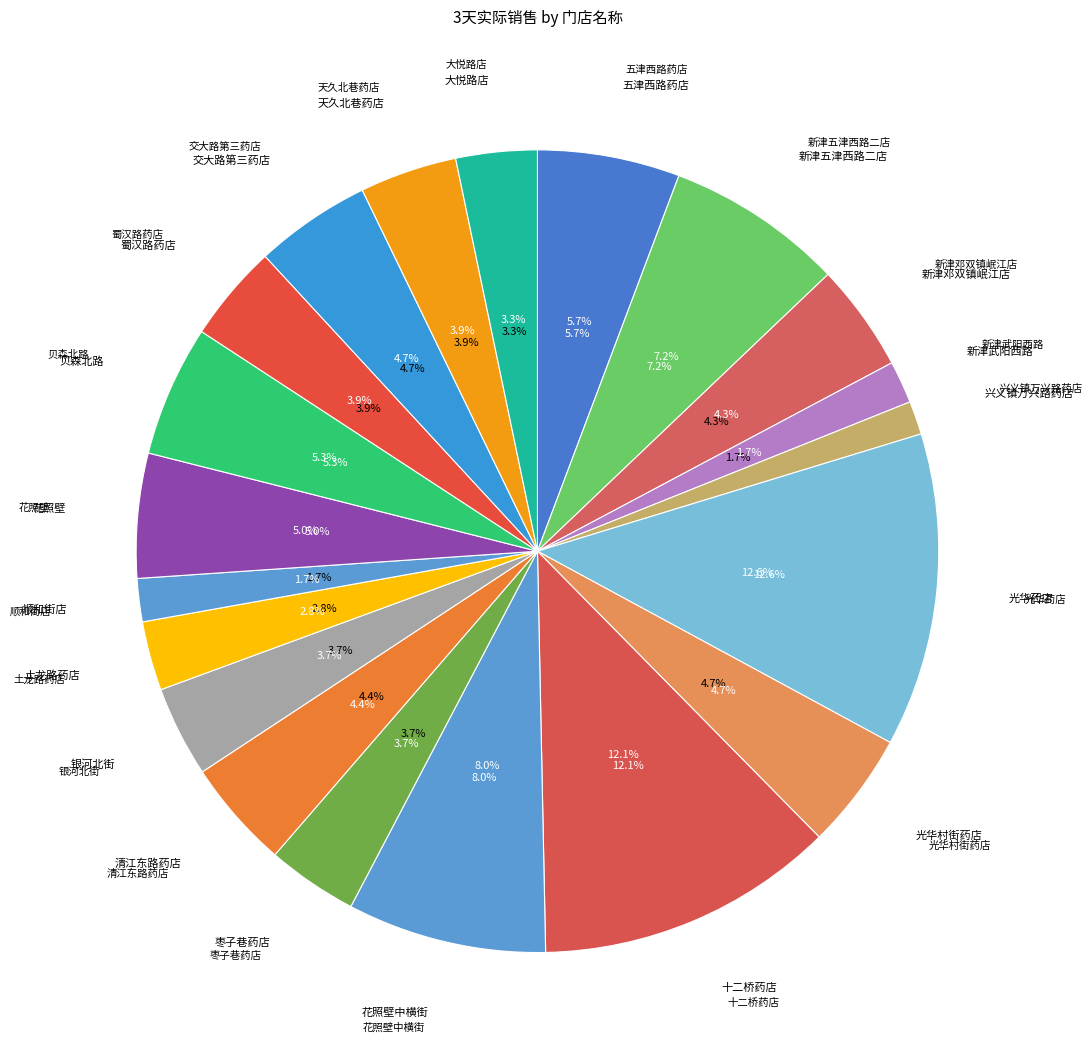

How many slices are in this pie chart?

20